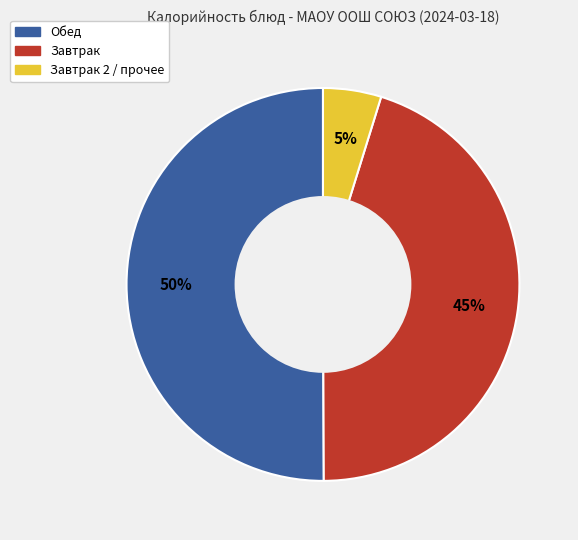

To the nearest percent, what portion does Завтрак represent?

45%